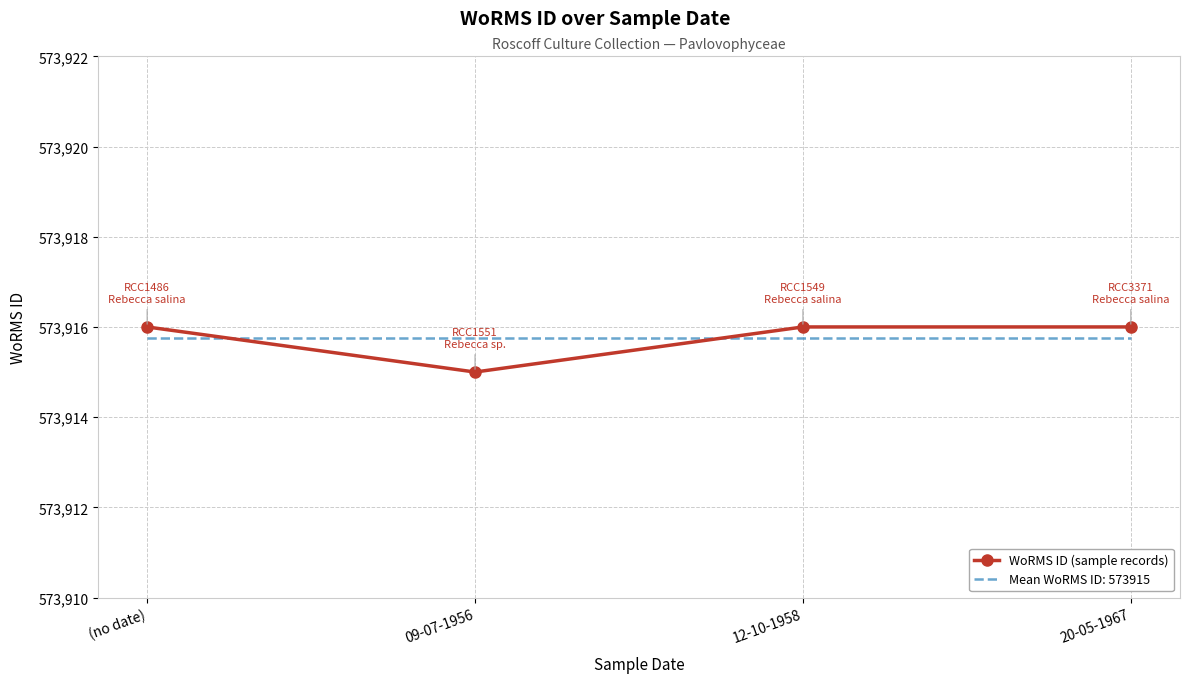

True or false: Mean WoRMS ID: 573915 has a value of 573915.8 at 12-10-1958.

True